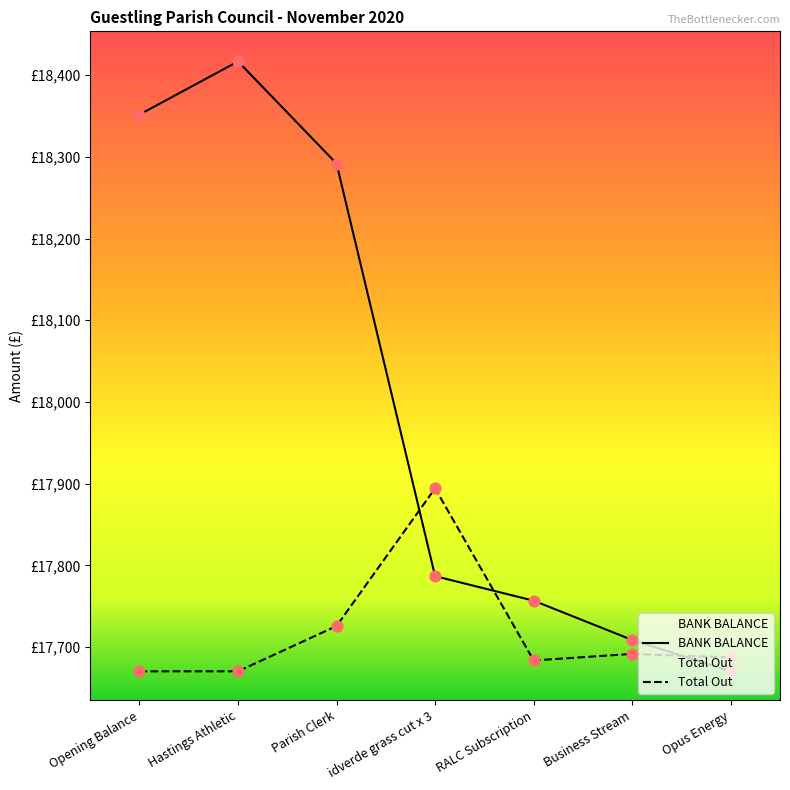

Which series has the largest total across all categories?

BANK BALANCE